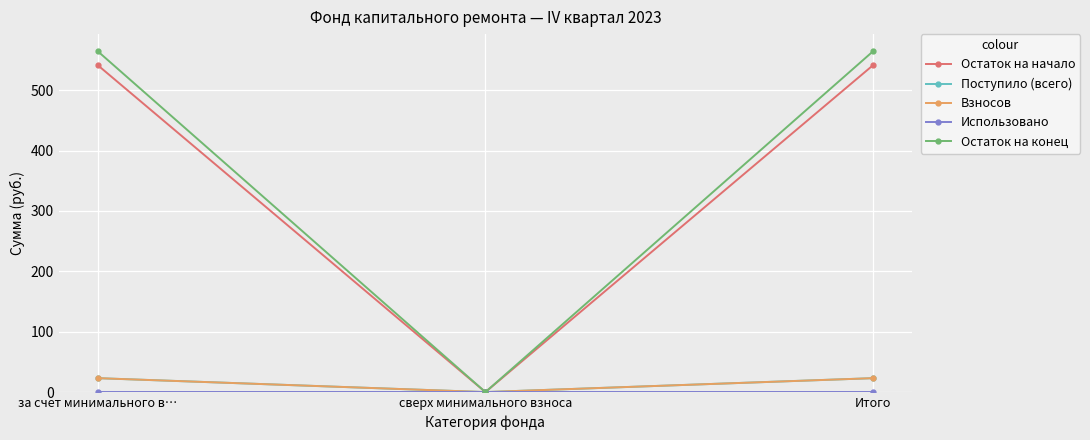

Which series has the largest total across all categories?

Остаток на конец